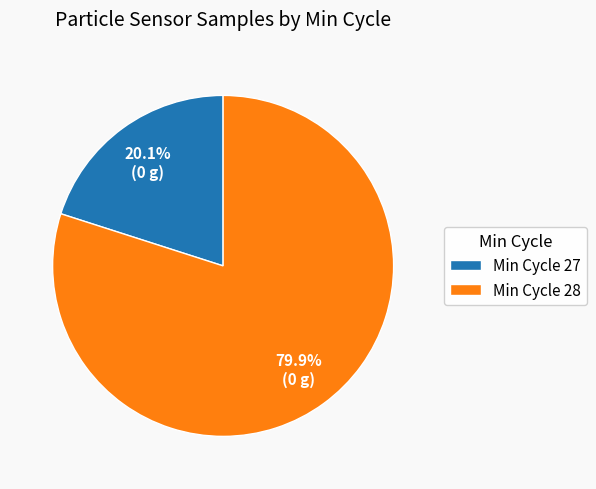

Is there any slice that represents more than half of the pie?

Yes